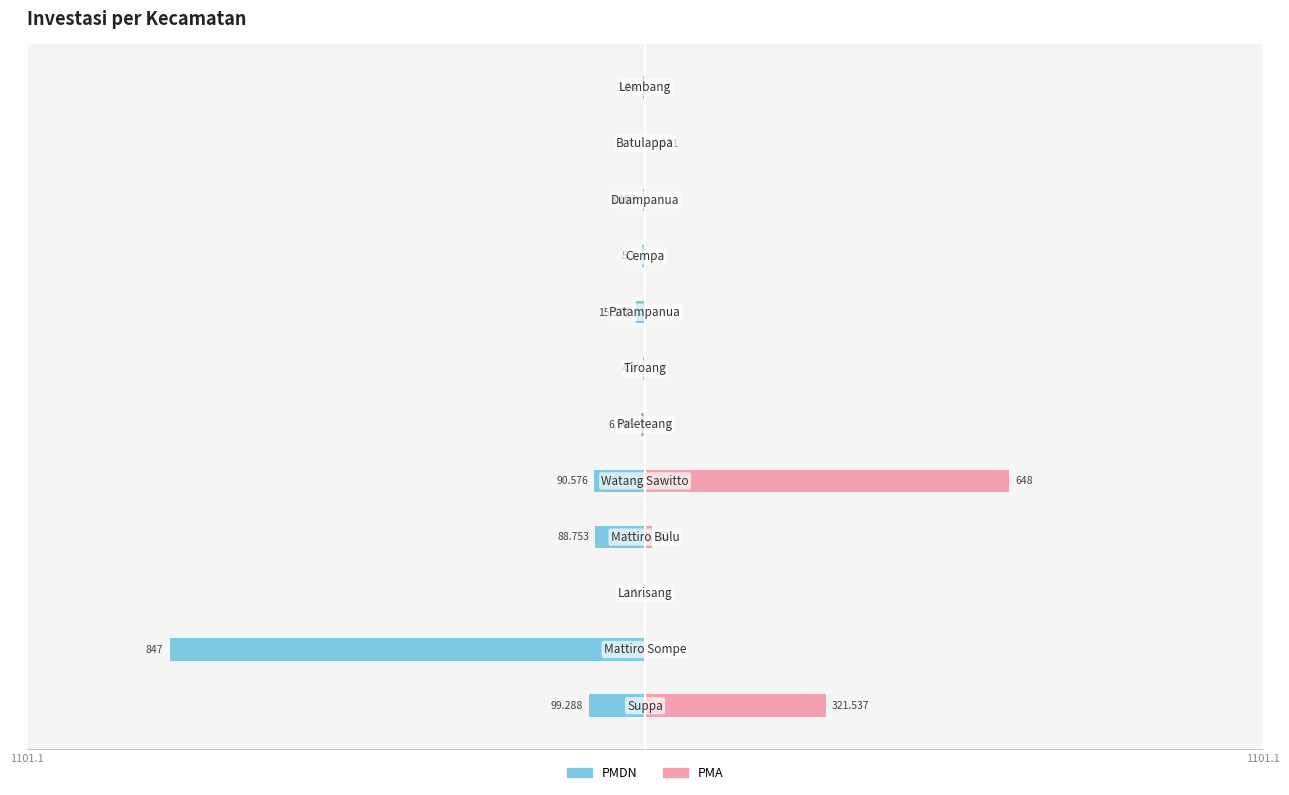

What is the difference between the maximum and minimum values in the PMDN series?

847.0